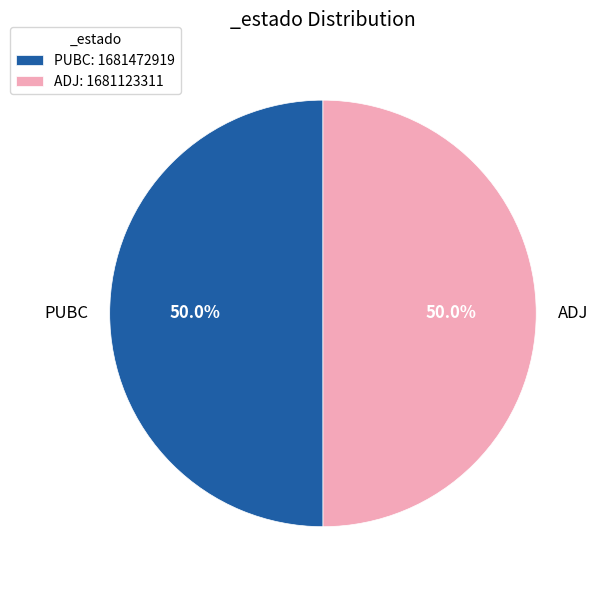

What is the ratio of the value at ADJ to the value at PUBC?

1.0